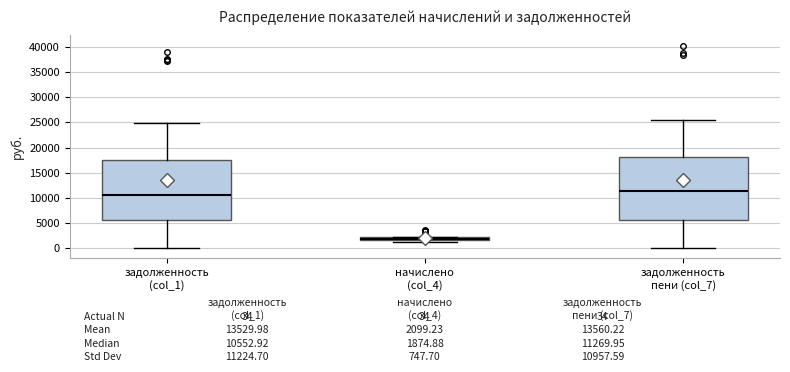

Comparing the boxes themselves (not the whiskers), which one is the tallest?

задолженность пени (col_7)